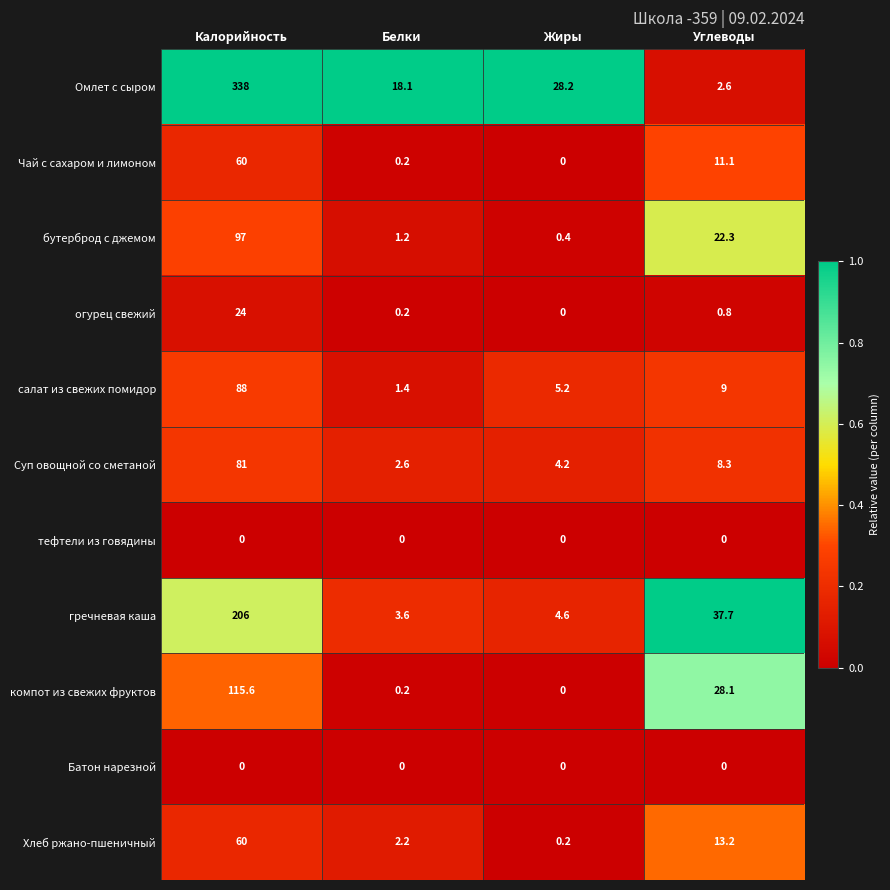

The компот из свежих фруктов series shows 50.5 at Жиры. True or false?

False